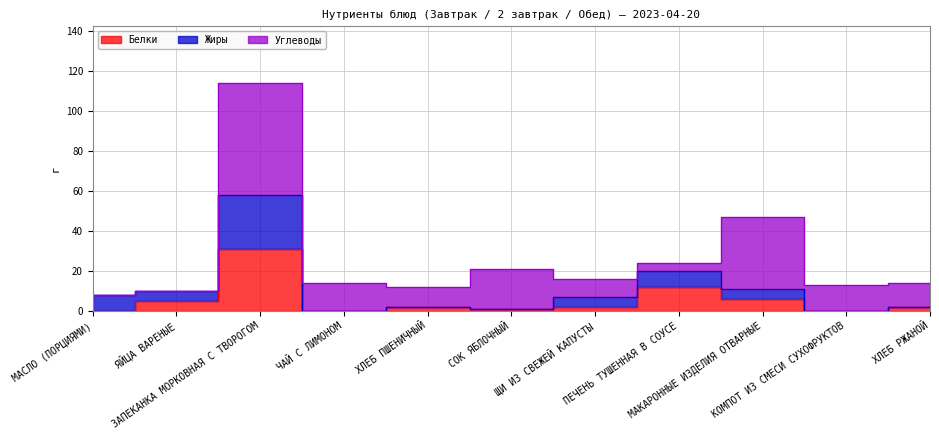

True or false: Жиры and Белки intersect in this chart.

False